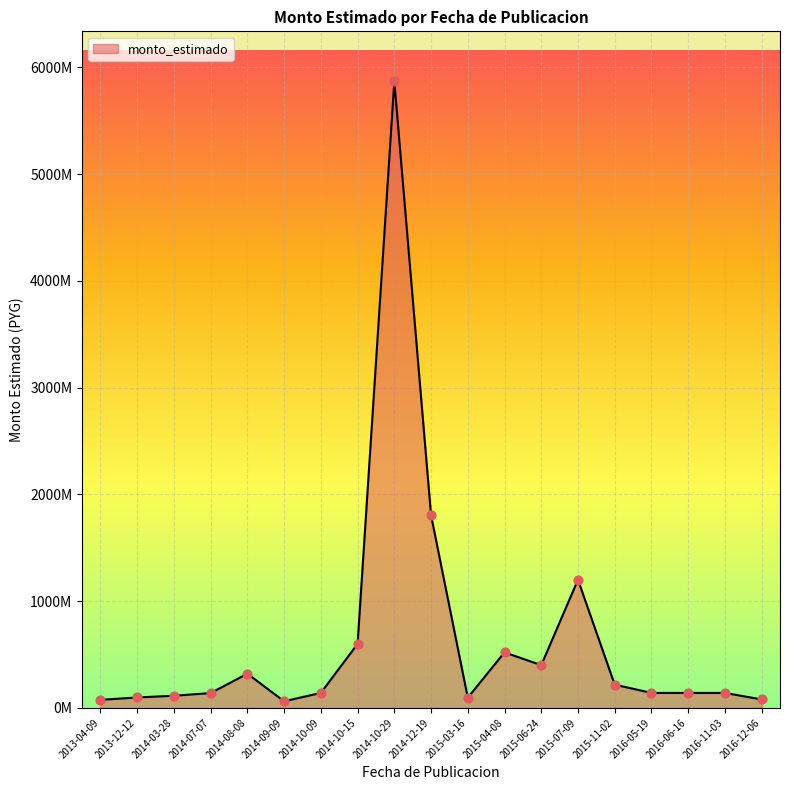

What is the change in value from 2014-10-15 to 2016-12-06?

-520584300.0